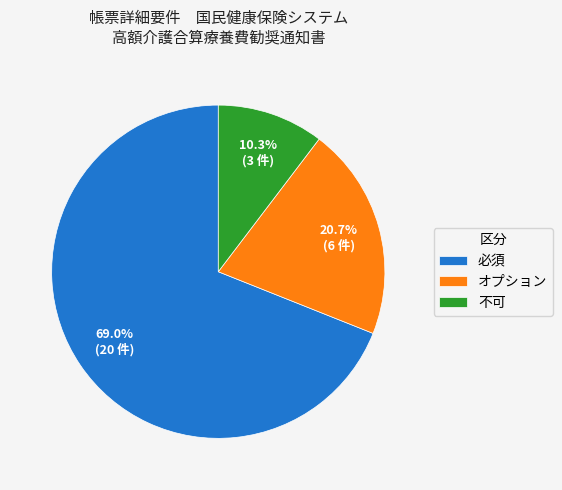

Approximately how many times larger is the value at 不可 compared to オプション?

0.5